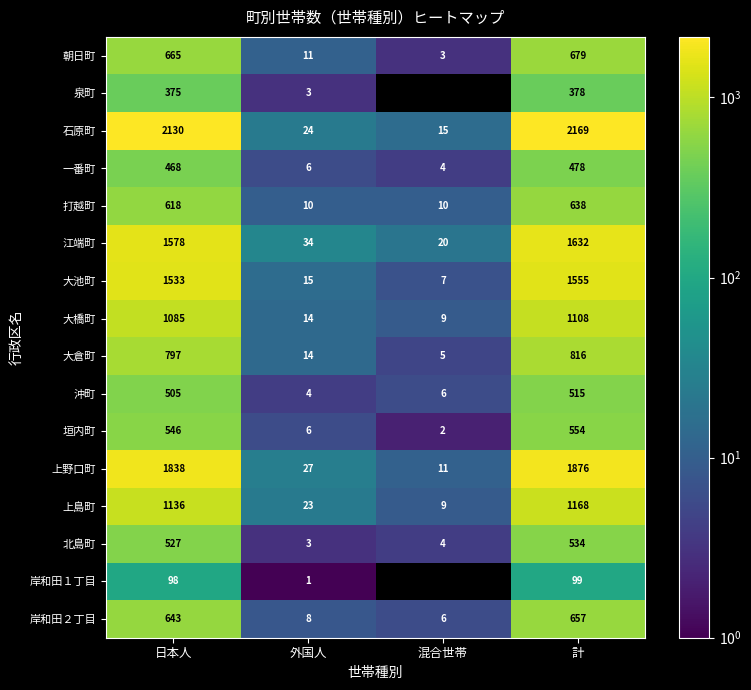

The value of 江端町 at 外国人 is 34. True or false?

True